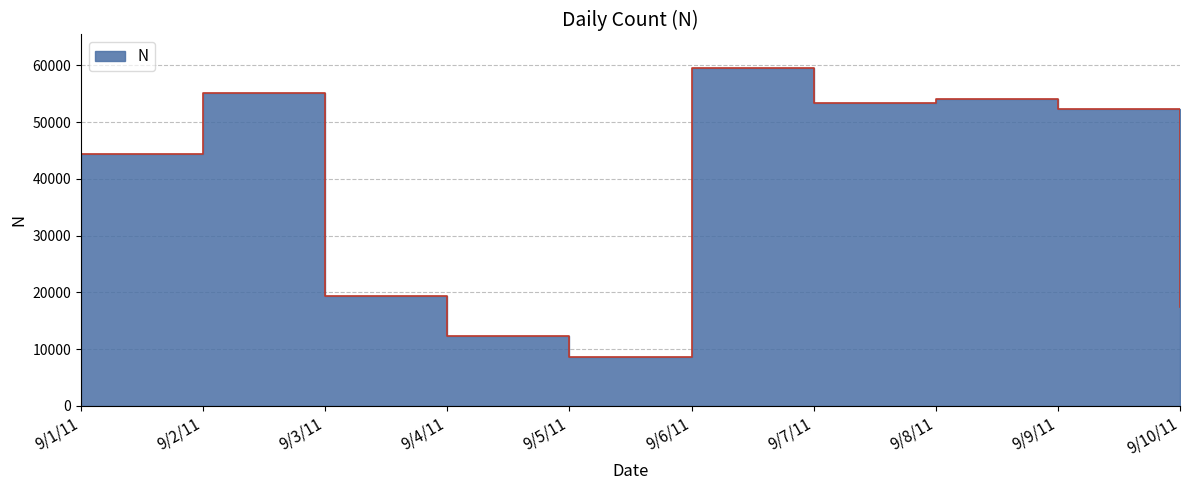

List the labels in order of value, smallest first.

9/5/11, 9/4/11, 9/10/11, 9/3/11, 9/1/11, 9/9/11, 9/7/11, 9/8/11, 9/2/11, 9/6/11